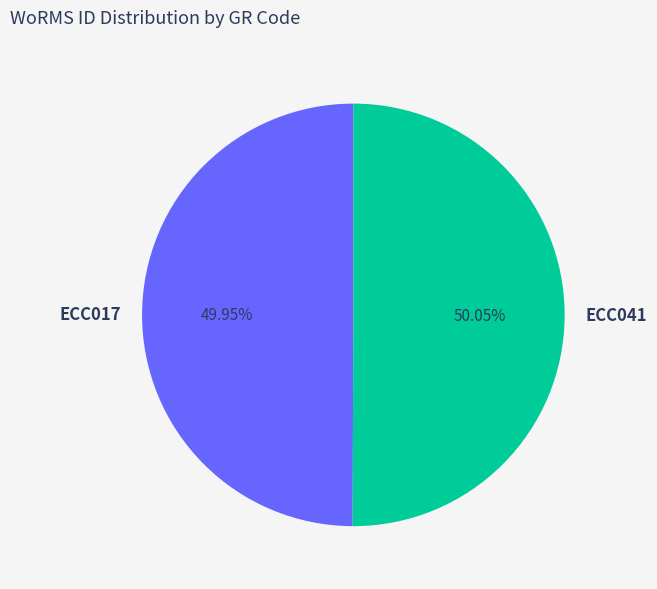

How many segments does this pie chart have?

2